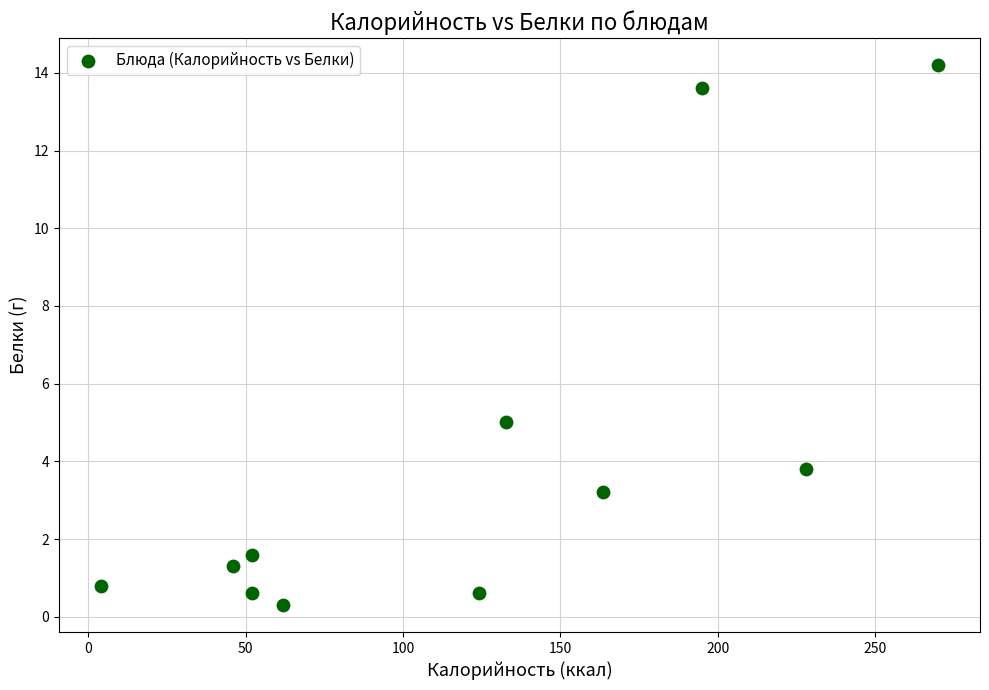

What Y value in the scatter plot is closest to 7?

5.0